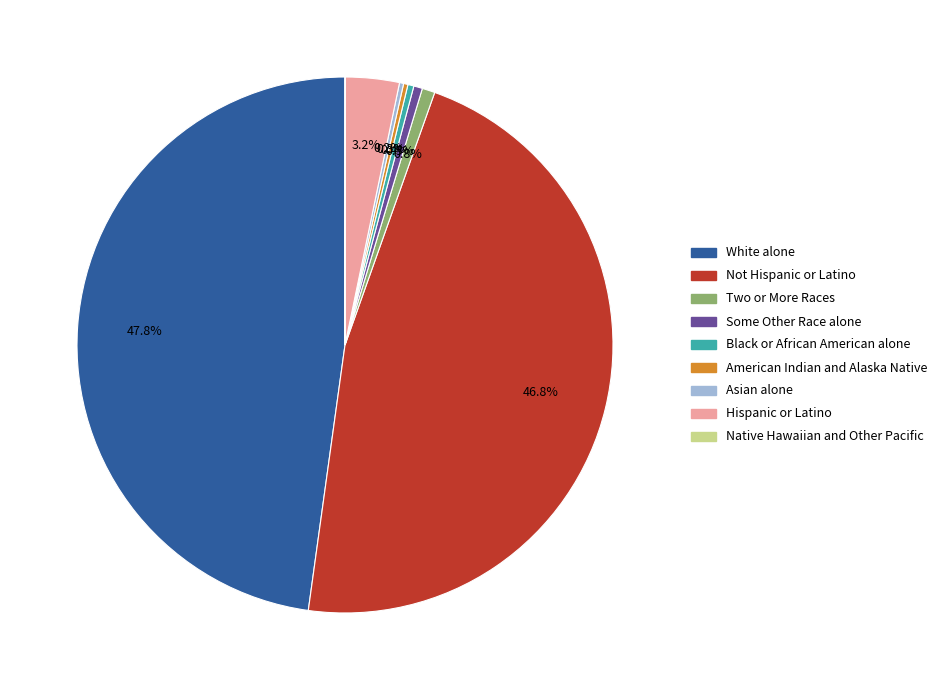

Is there a majority slice in this chart?

No